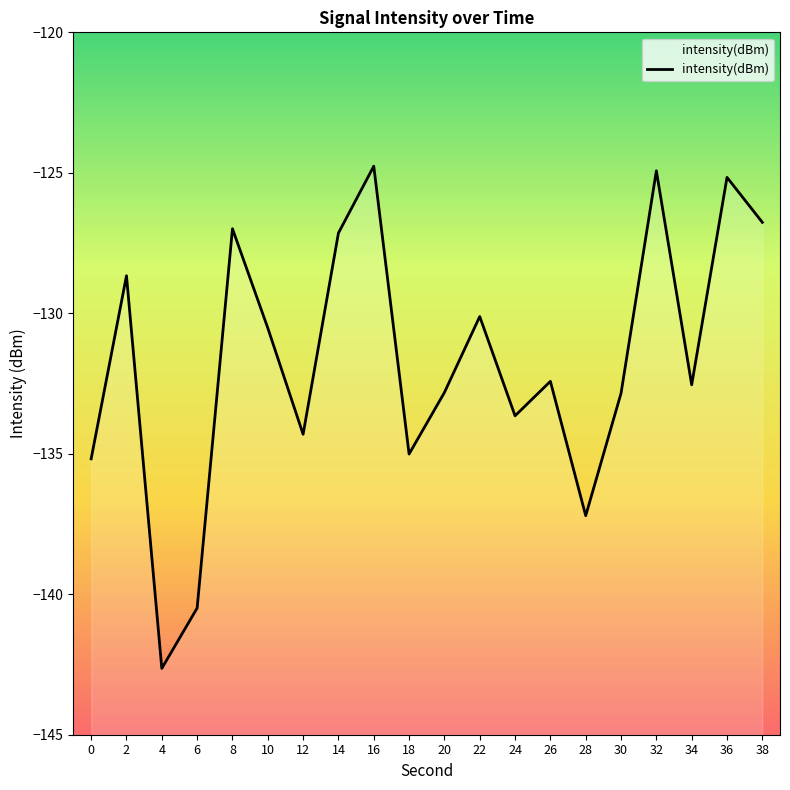

List the labels in order of value, largest first.

16, 32, 36, 38, 8, 14, 2, 22, 10, 26, 34, 20, 30, 24, 12, 18, 0, 28, 6, 4